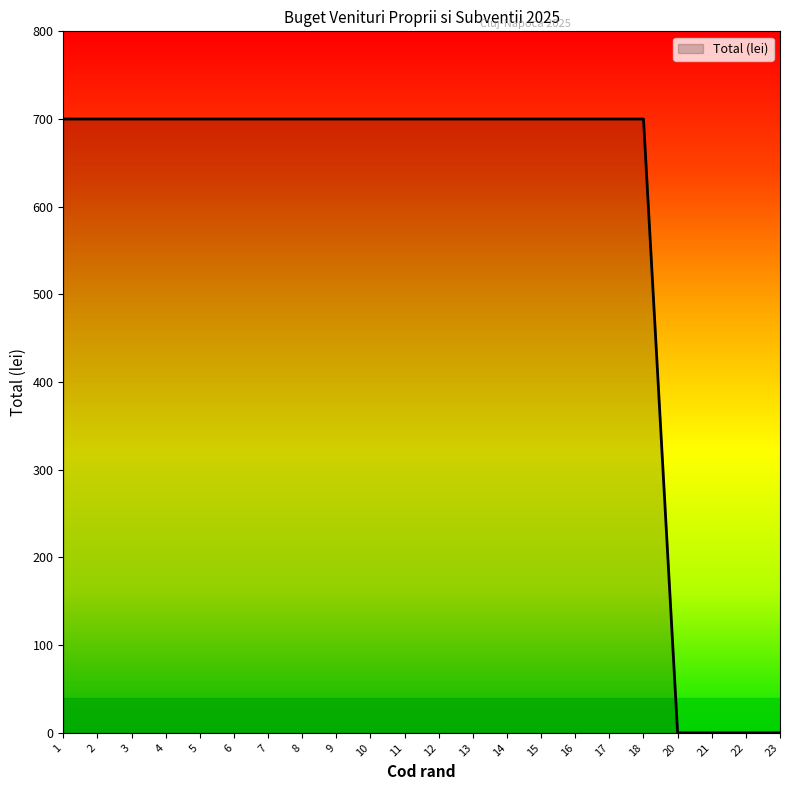

How many values are below 700?

4